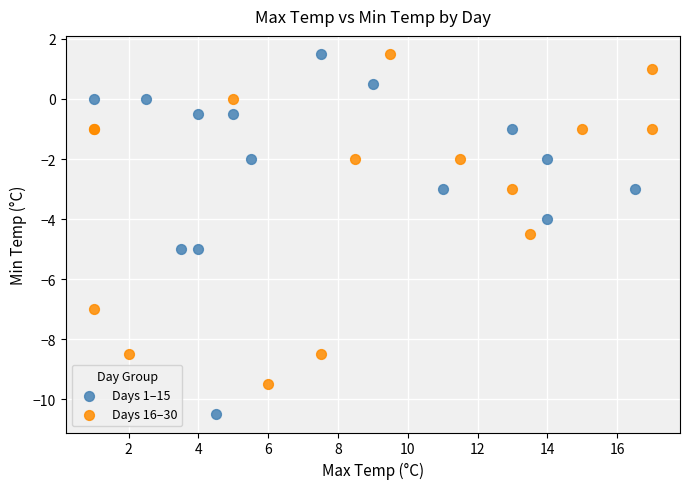

Which series contains the lowest Y value?

Days 1–15